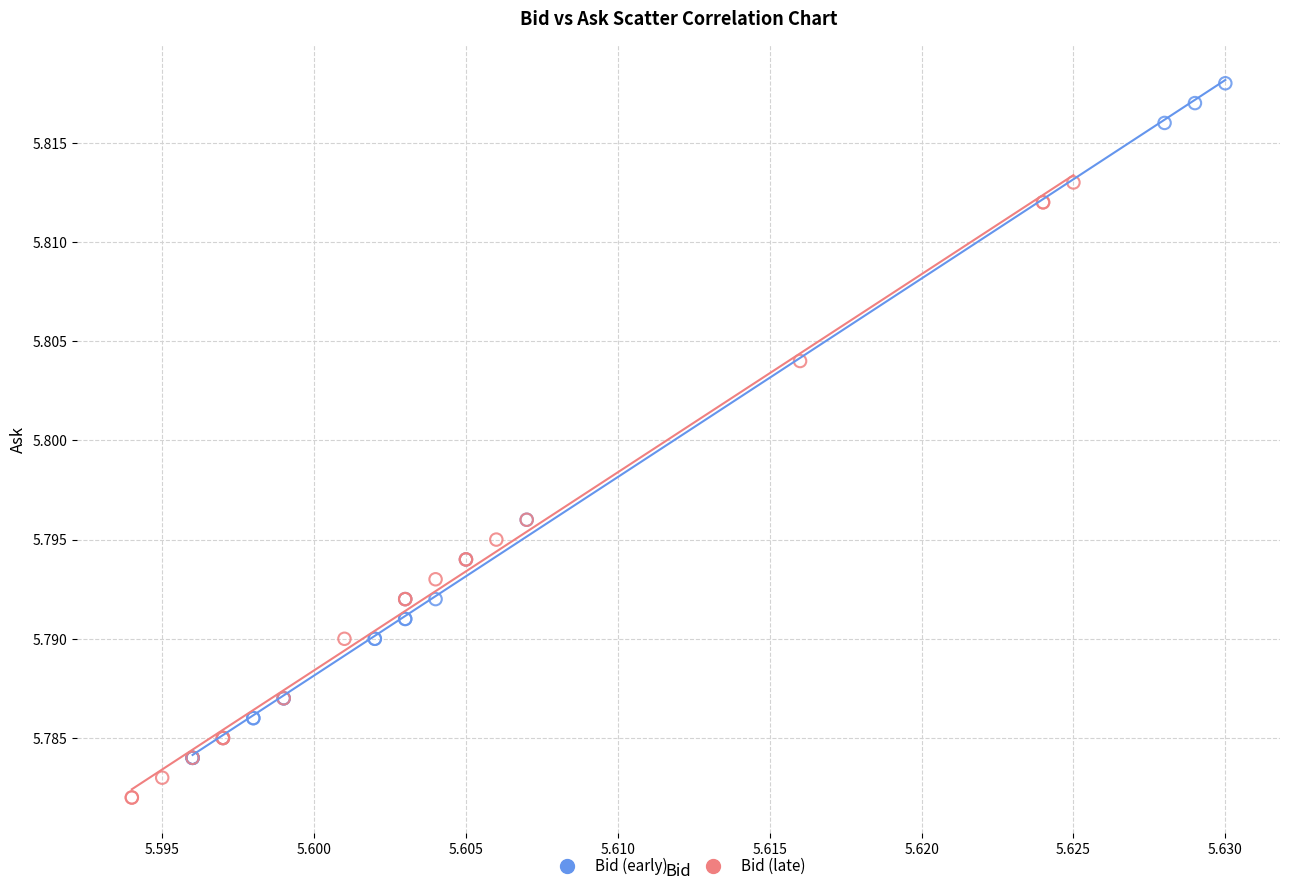

Which series contains the highest Y value?

Bid (early)